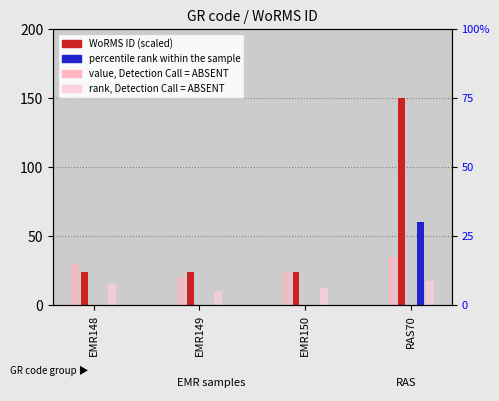

The rank, Detection Call = ABSENT series shows 20.6 at EMR150. True or false?

False